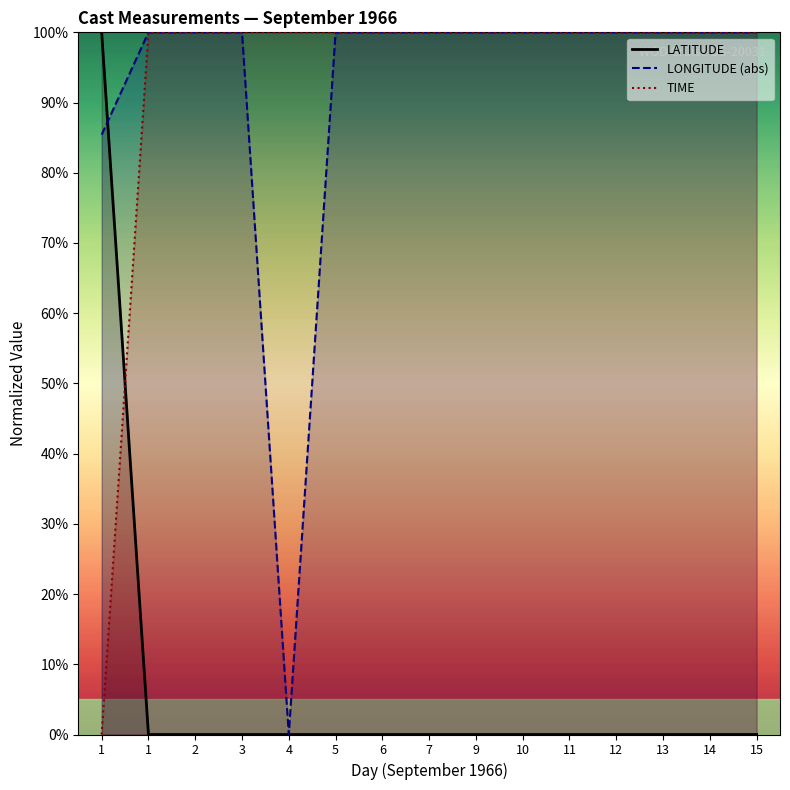

Between 9 and 12, which series saw the biggest shift?

LATITUDE